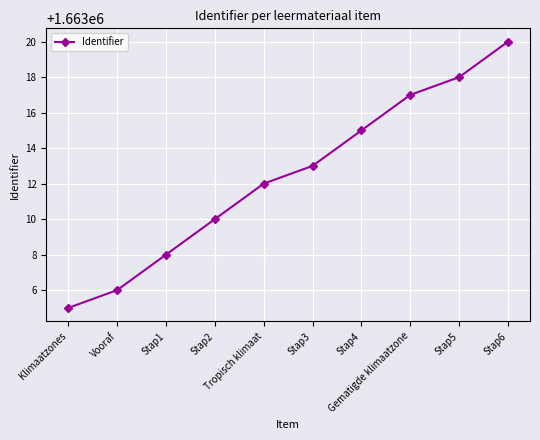

Reading left to right, what are all the values shown in this chart?

Klimaatzones=1663005	Vooraf=1663006	Stap1=1663008	Stap2=1663010	Tropisch klimaat=1663012	Stap3=1663013	Stap4=1663015	Gematigde klimaatzone=1663017	Stap5=1663018	Stap6=1663020